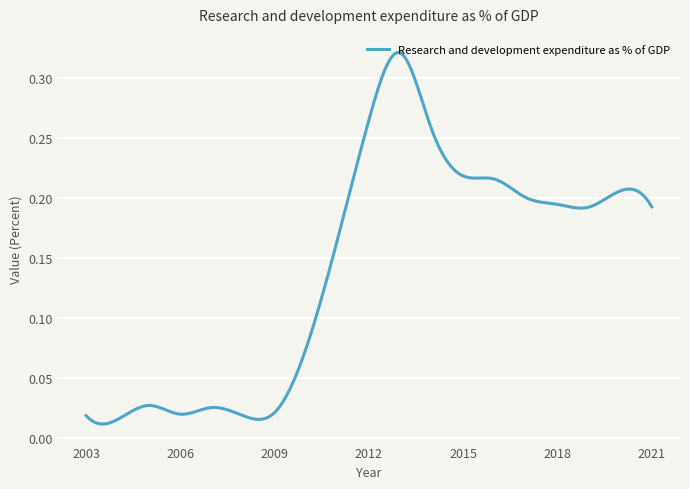

True or false: the data has more than 0 interior local peaks.

True